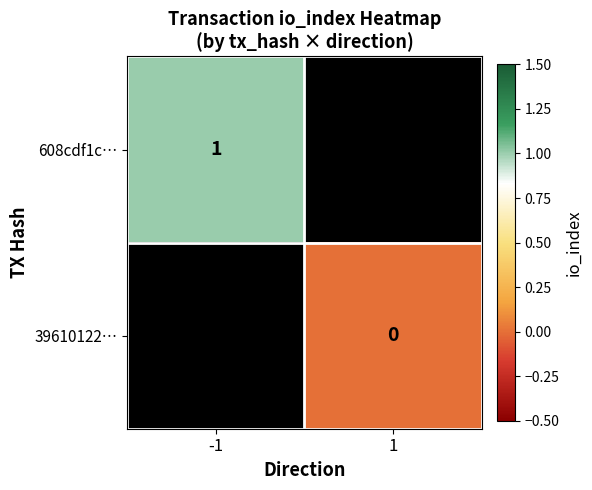

How many distinct data groups are displayed?

2